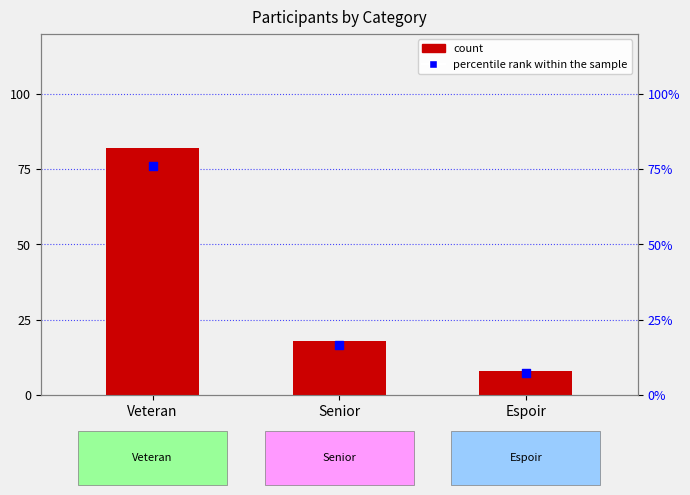

What are all the series names shown in the legend?

count, percentile rank within the sample